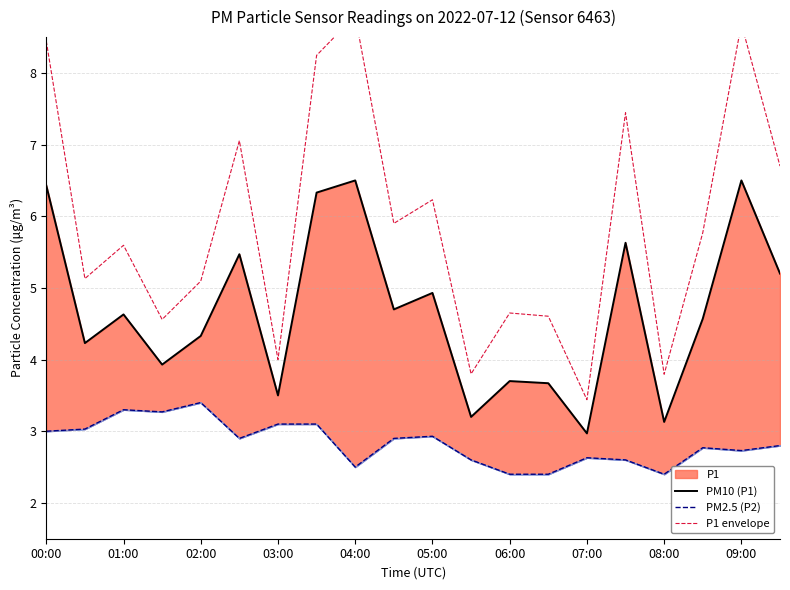

How many interior local peaks does the PM2.5 (P2) series have?

5